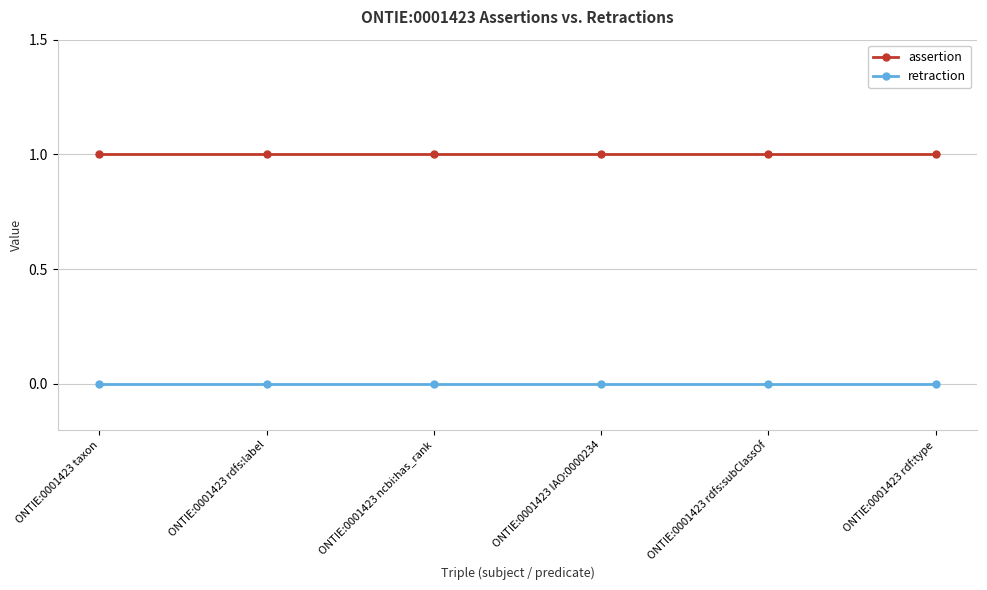

Reading right to left, what are all the values shown in this chart?

assertion: 1	1	1	1	1	1
retraction: 0	0	0	0	0	0